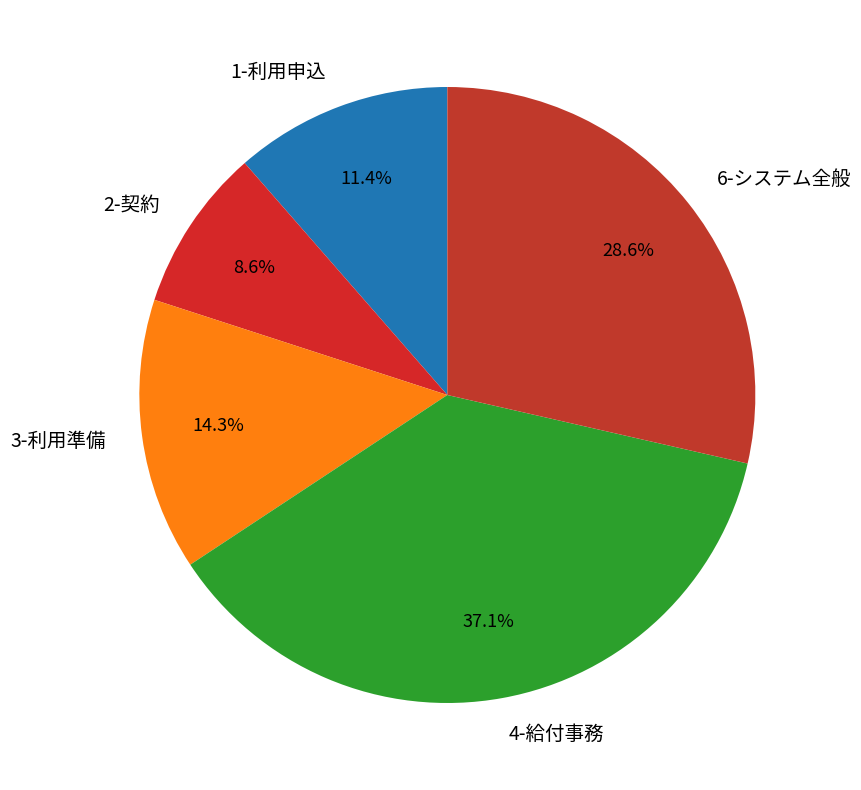

What portion of the pie excludes 1-利用申込?

88.6%